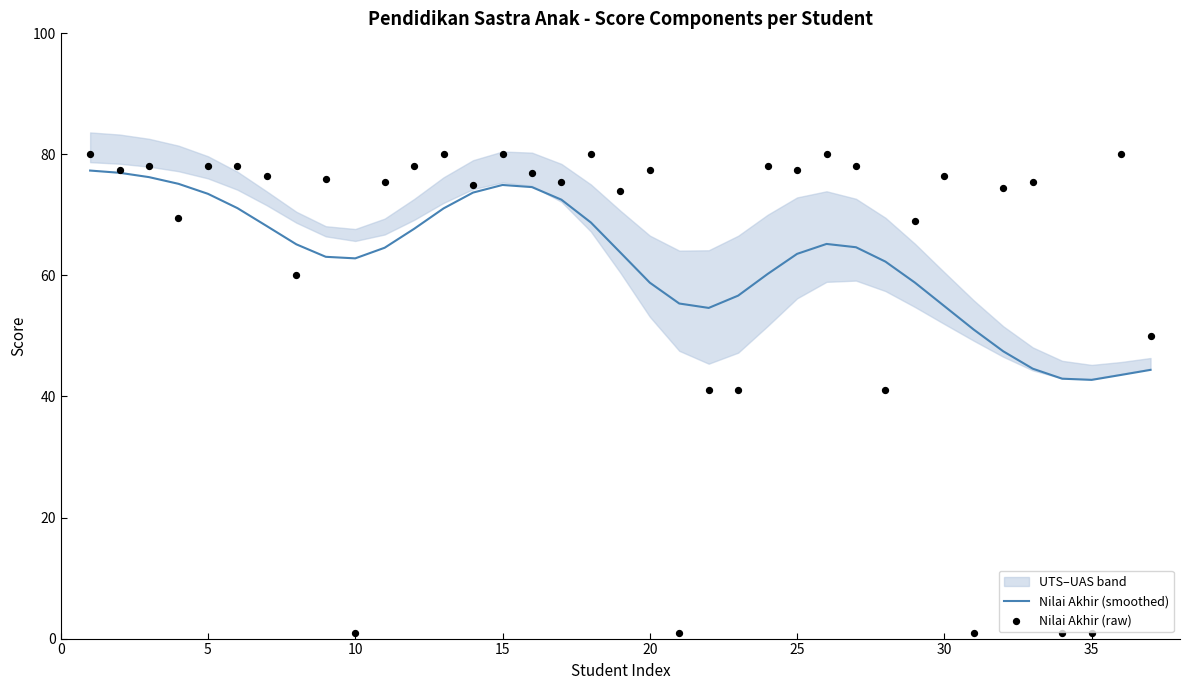

Which series has the largest total across all categories?

Nilai Akhir (raw)